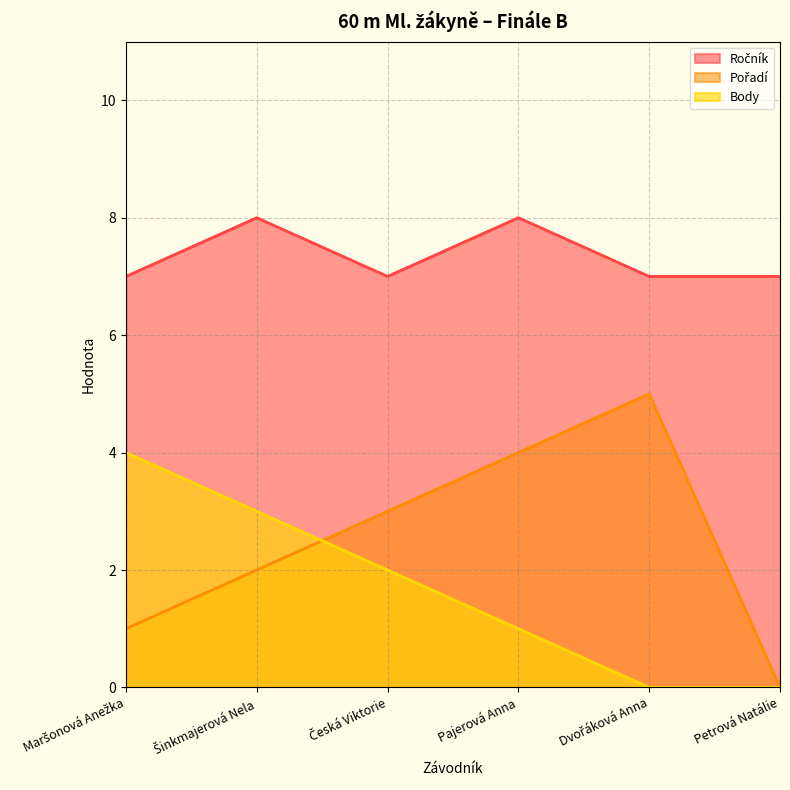

The Pořadí series shows 3 at Šinkmajerová Nela. True or false?

False